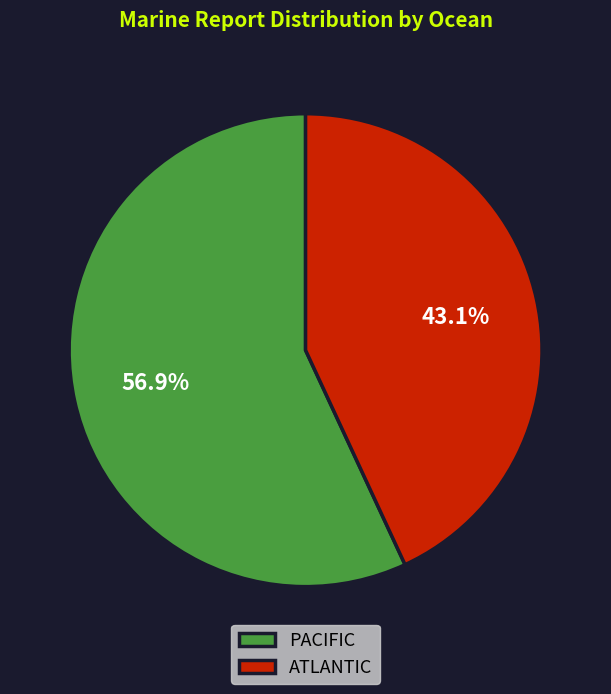

How much of the chart is everything except ATLANTIC?

56.9%